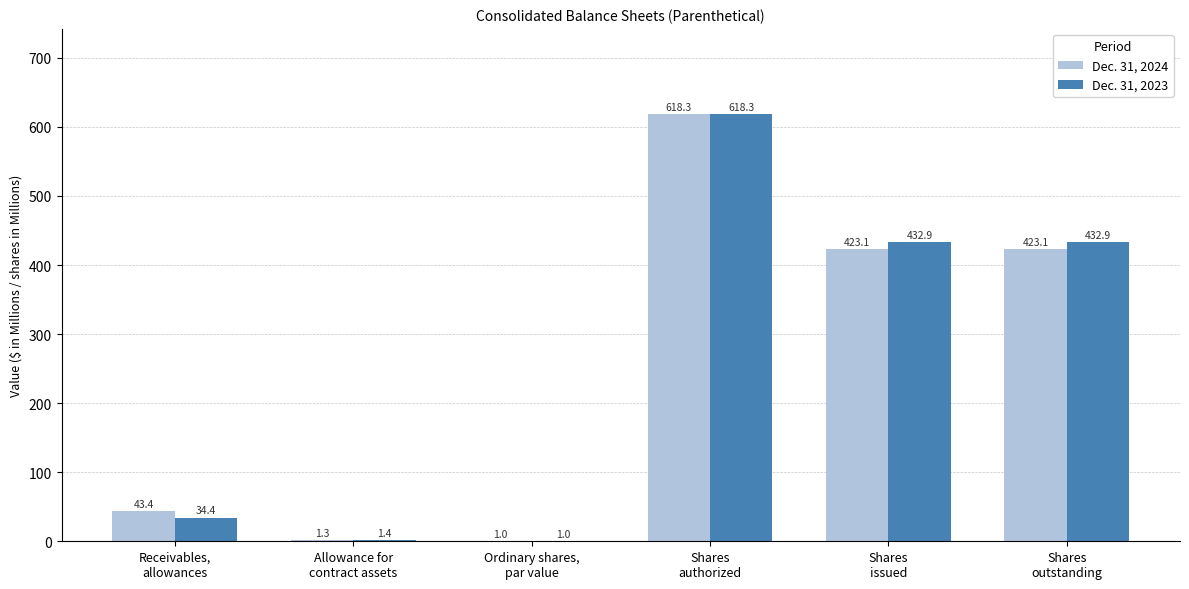

What is the maximum value for Dec. 31, 2023?

618.3